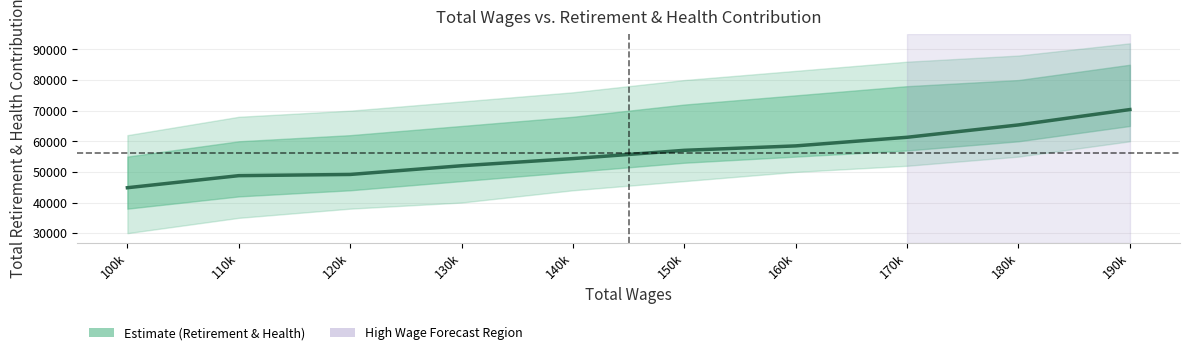

Reading left to right, list all the values displayed in this chart.

44840	48782	49173	52018	54355	57054	58500	61313	65348	70367